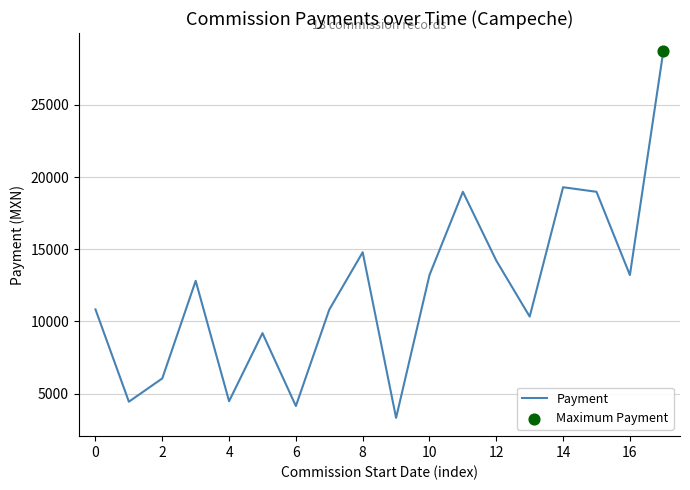

What is the difference between the maximum and minimum values?

25378.9